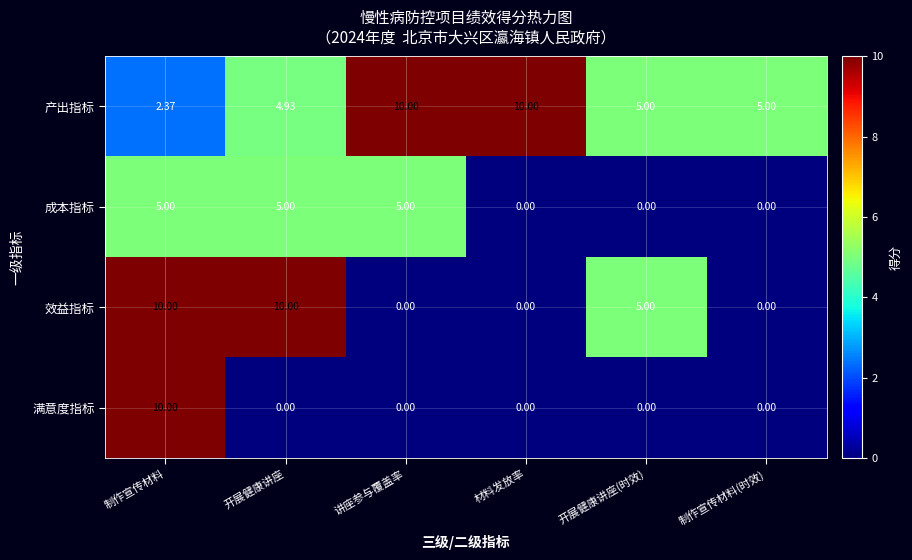

How many series are shown in this chart?

4